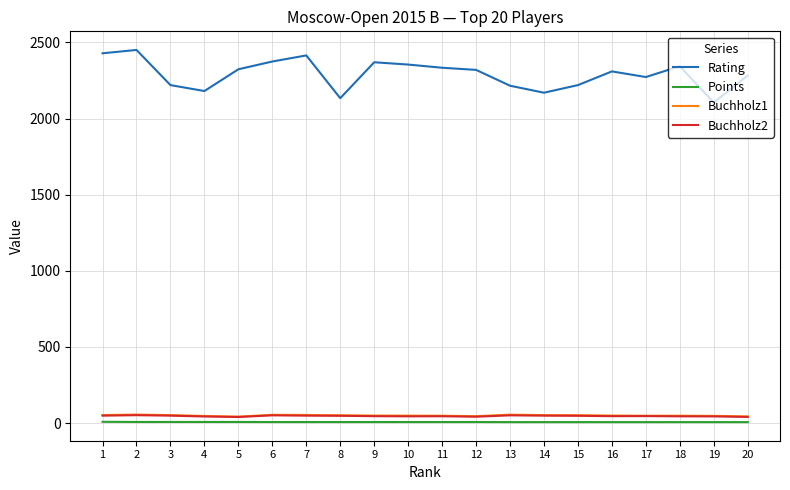

True or false: Buchholz1 and Buchholz2 intersect in this chart.

False